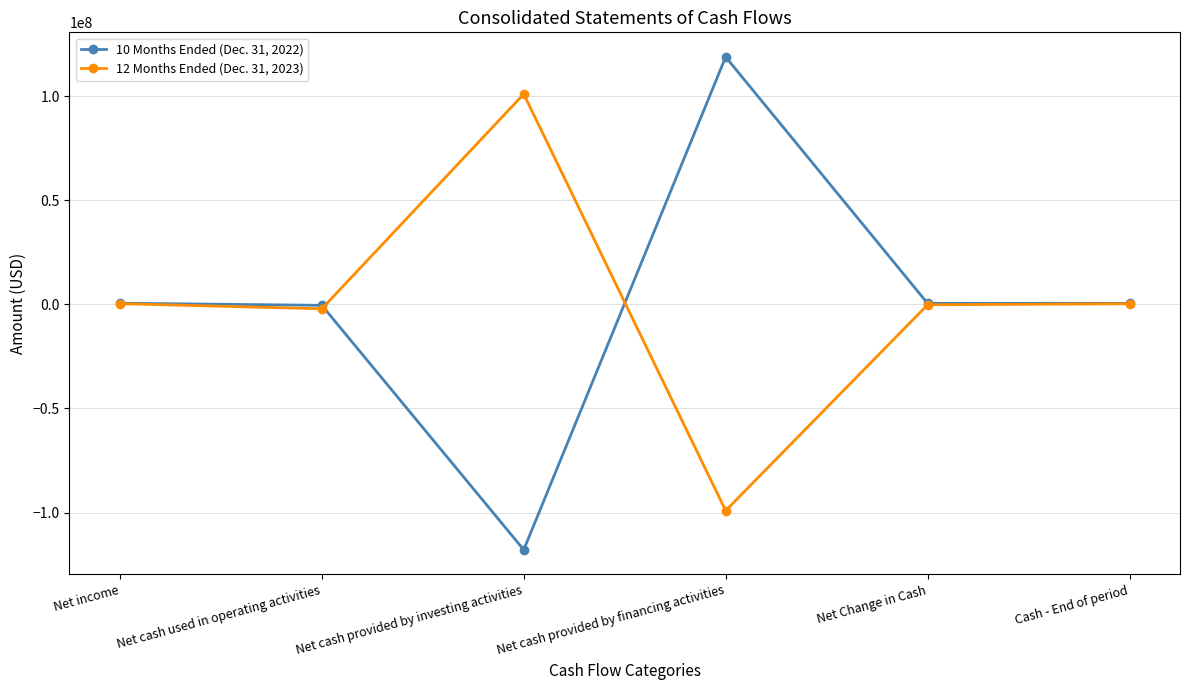

How many intersections are there between 10 Months Ended (Dec. 31, 2022) and 12 Months Ended (Dec. 31, 2023)?

2